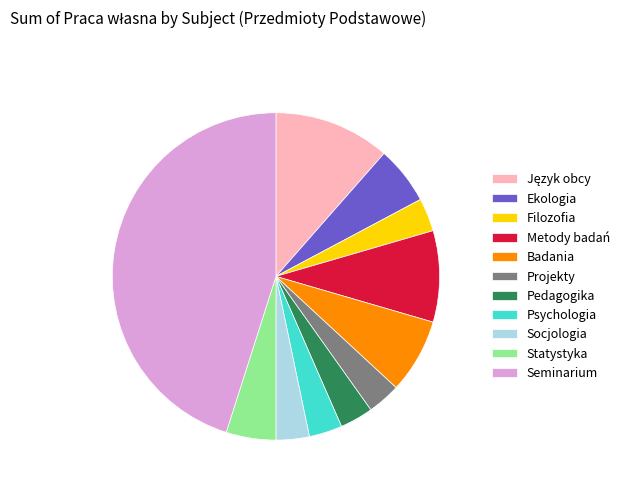

Is the sum of Pedagogika and Projekty greater than half?

No